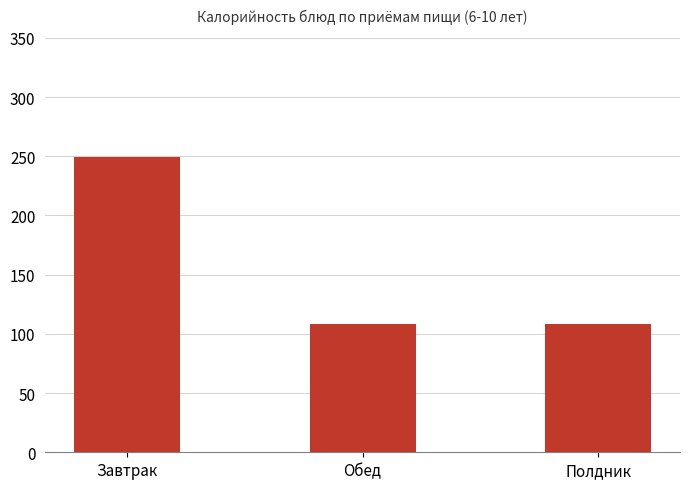

What is the smallest value displayed?

108.0